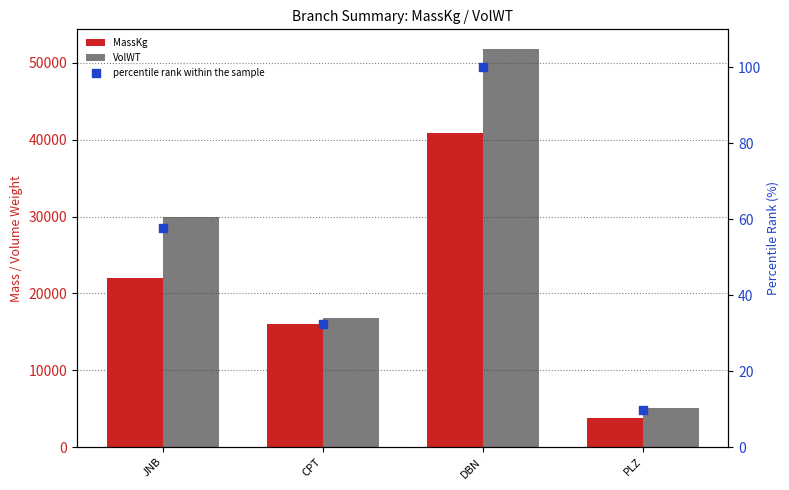

What are all the series names shown in the legend?

MassKg, VolWT, percentile rank within the sample